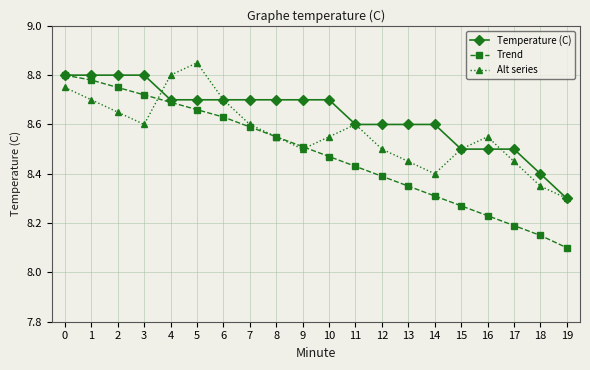

Which series changed the most between 3 and 16?

Trend